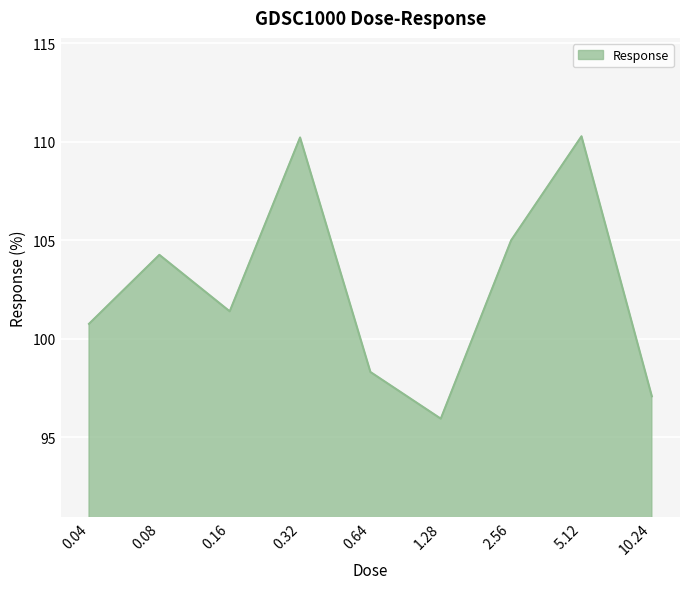

How many interior local peaks (higher than both neighbors) does the data have?

3